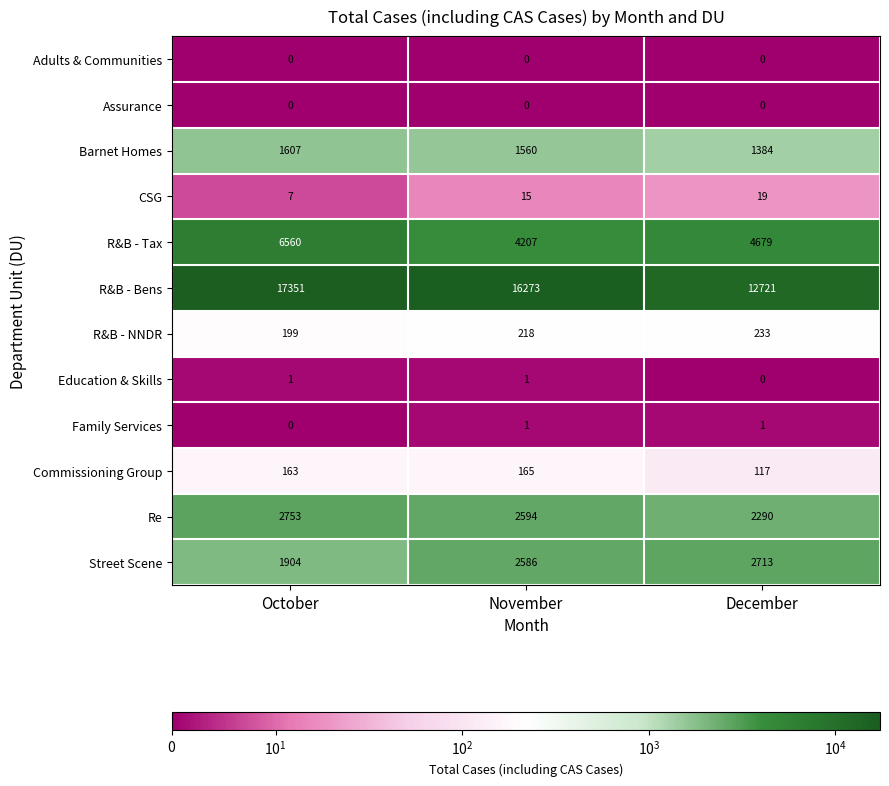

What is the difference between the maximum and minimum values in the Street Scene series?

809